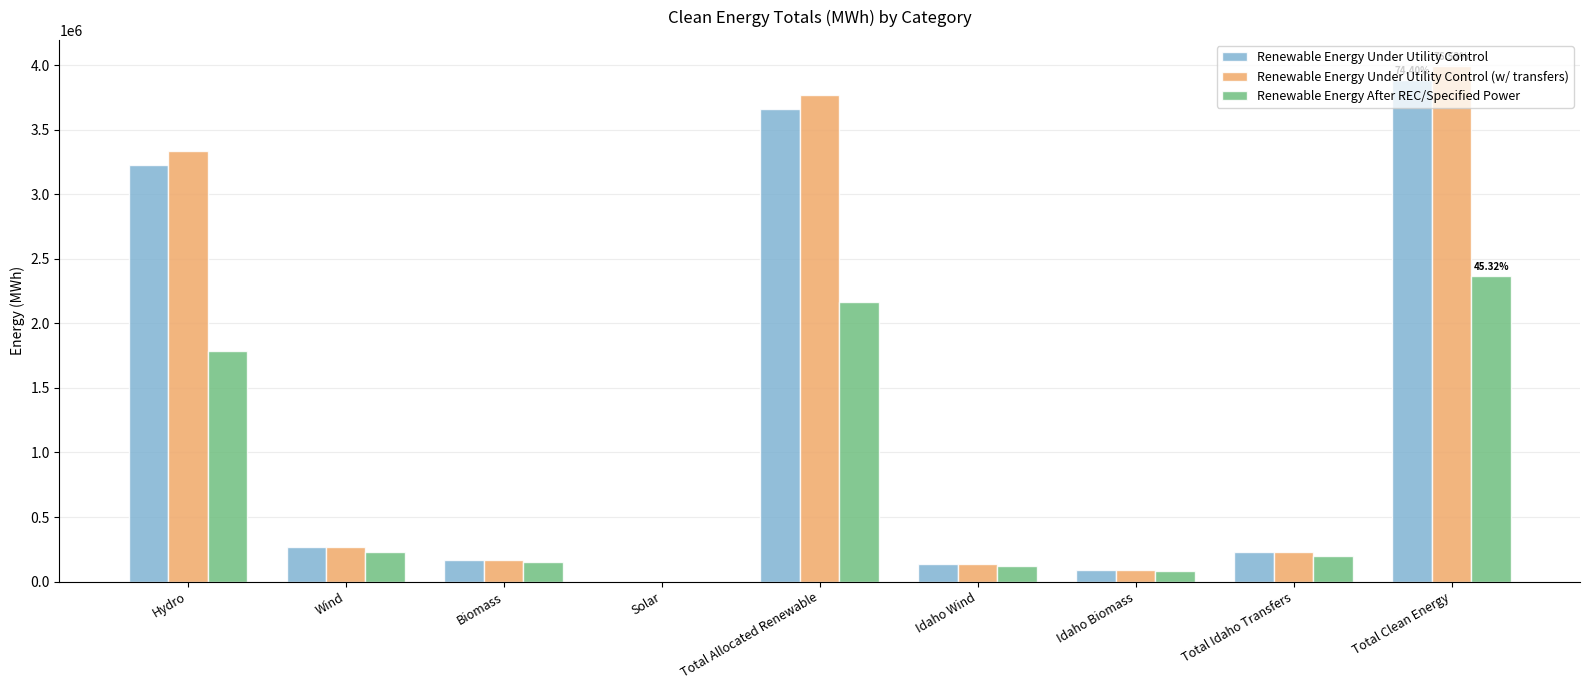

How many series are shown in this chart?

3